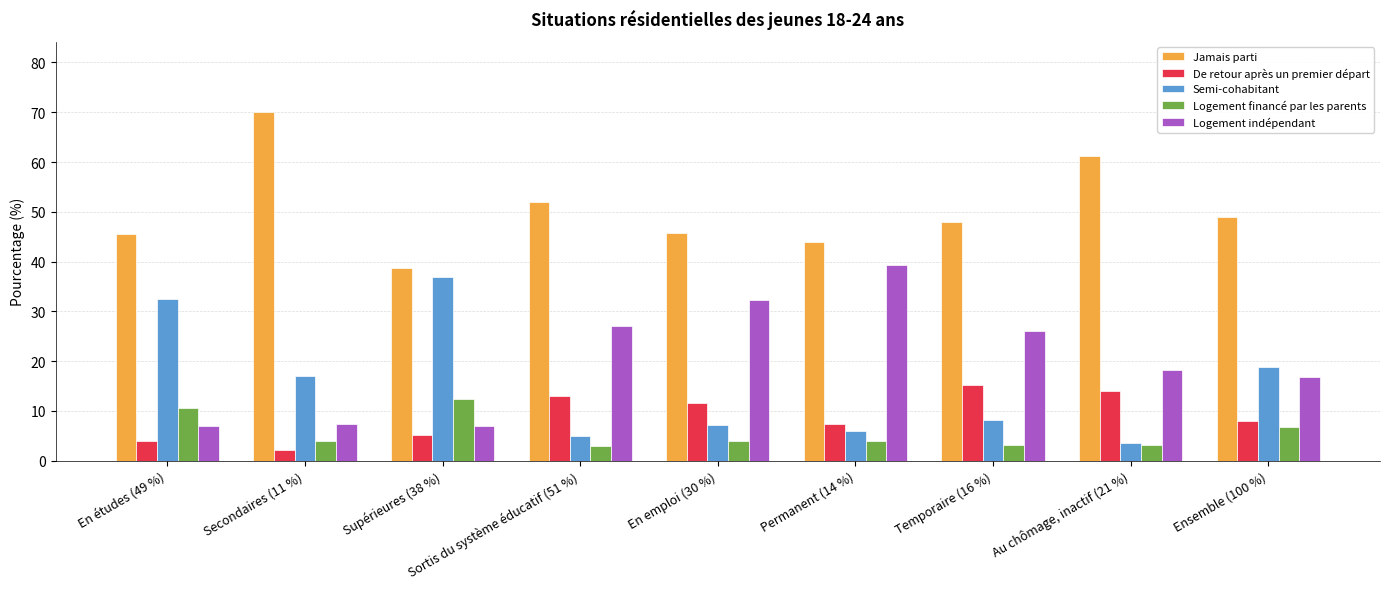

What is the spread (max minus min) of values at En emploi (30 %)?

41.8